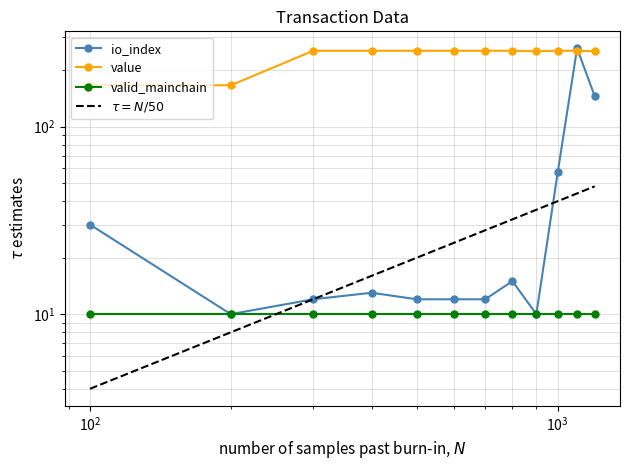

What is the average value of the io_index series?

49.1